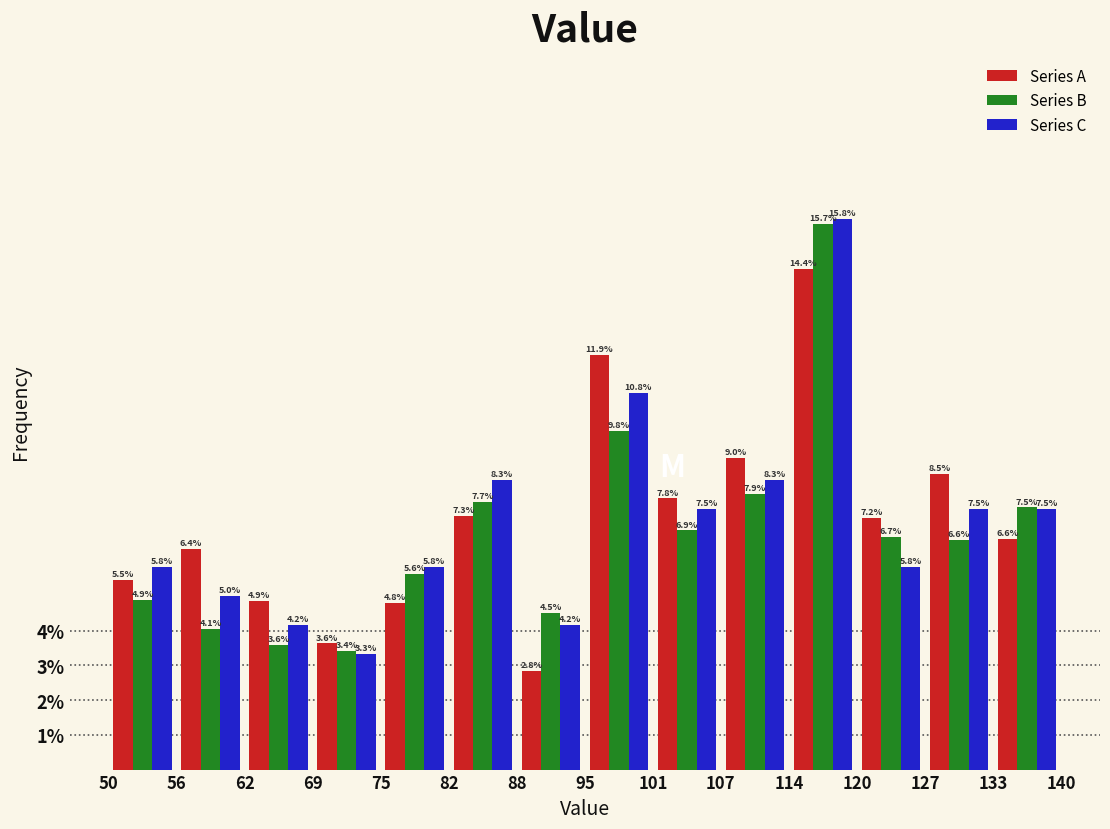

What is the height of the Series C bar covering 56 to 62 on the x-axis?

5.0